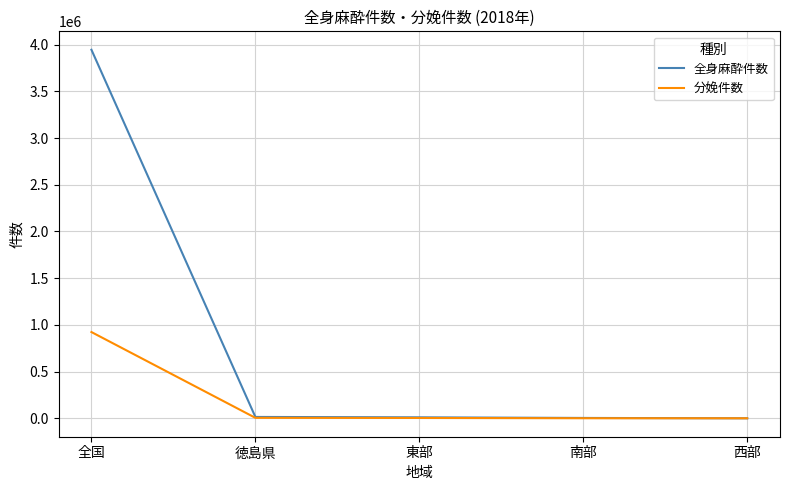

Which series has the widest spread of values?

全身麻酔件数